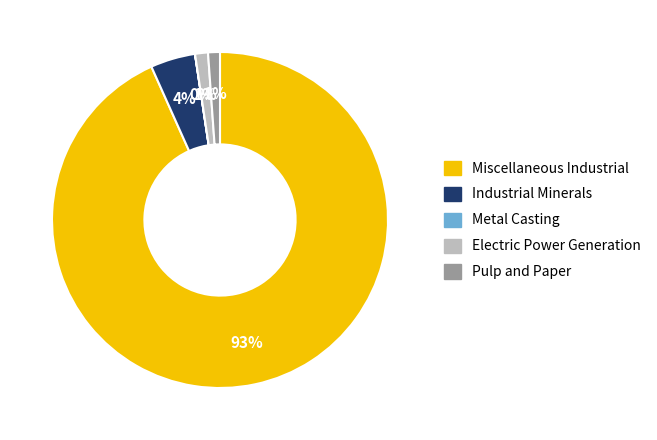

Is there any slice that represents more than half of the pie?

Yes